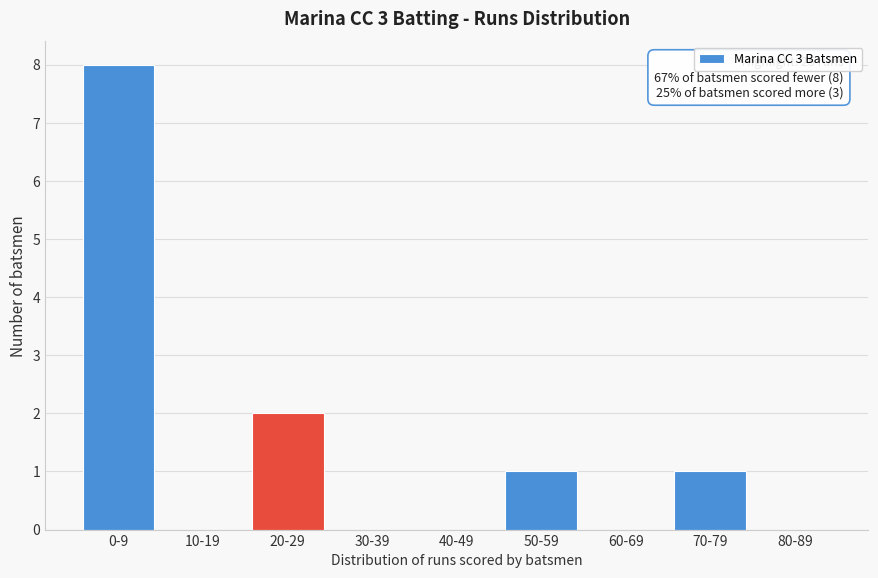

Reading left to right, transcribe all the data shown in this chart.

0-9=8	10-19=0	20-29=2	30-39=0	40-49=0	50-59=1	60-69=0	70-79=1	80-89=0